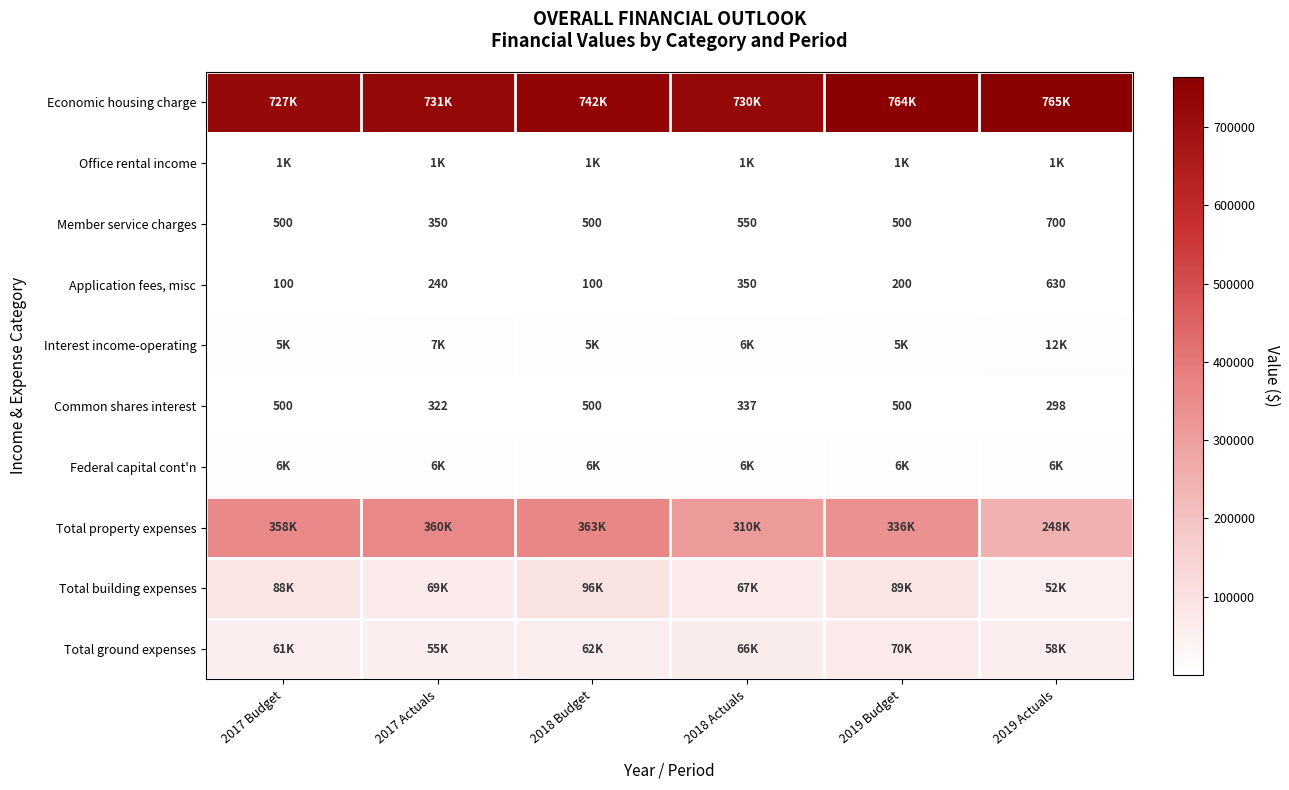

Is the value of Application fees, misc at 2018 Budget greater than the value of Member service charges at 2019 Actuals?

No